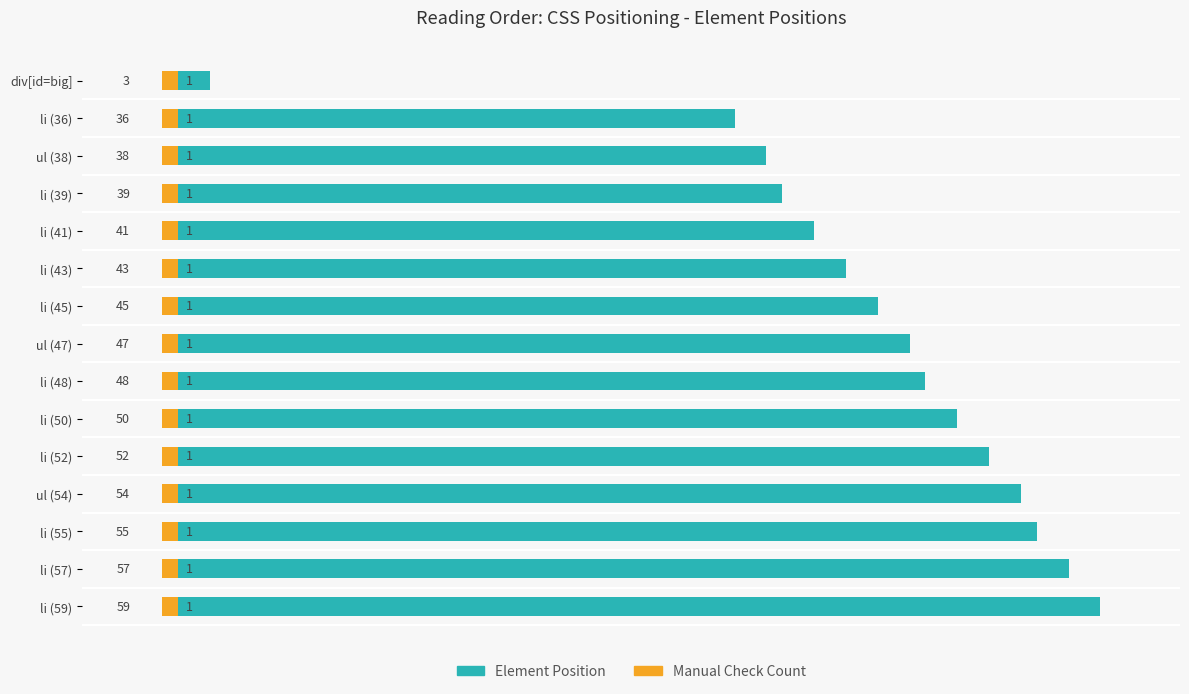

Reading left to right, what are all the values shown in this chart?

Element Position: 3.0	36.0	38.0	39.0	41.0	43.0	45.0	47.0	48.0	50.0	52.0	54.0	55.0	57.0	59.0
Manual Check Count: 0.5	0.5	0.5	0.5	0.5	0.5	0.5	0.5	0.5	0.5	0.5	0.5	0.5	0.5	0.5